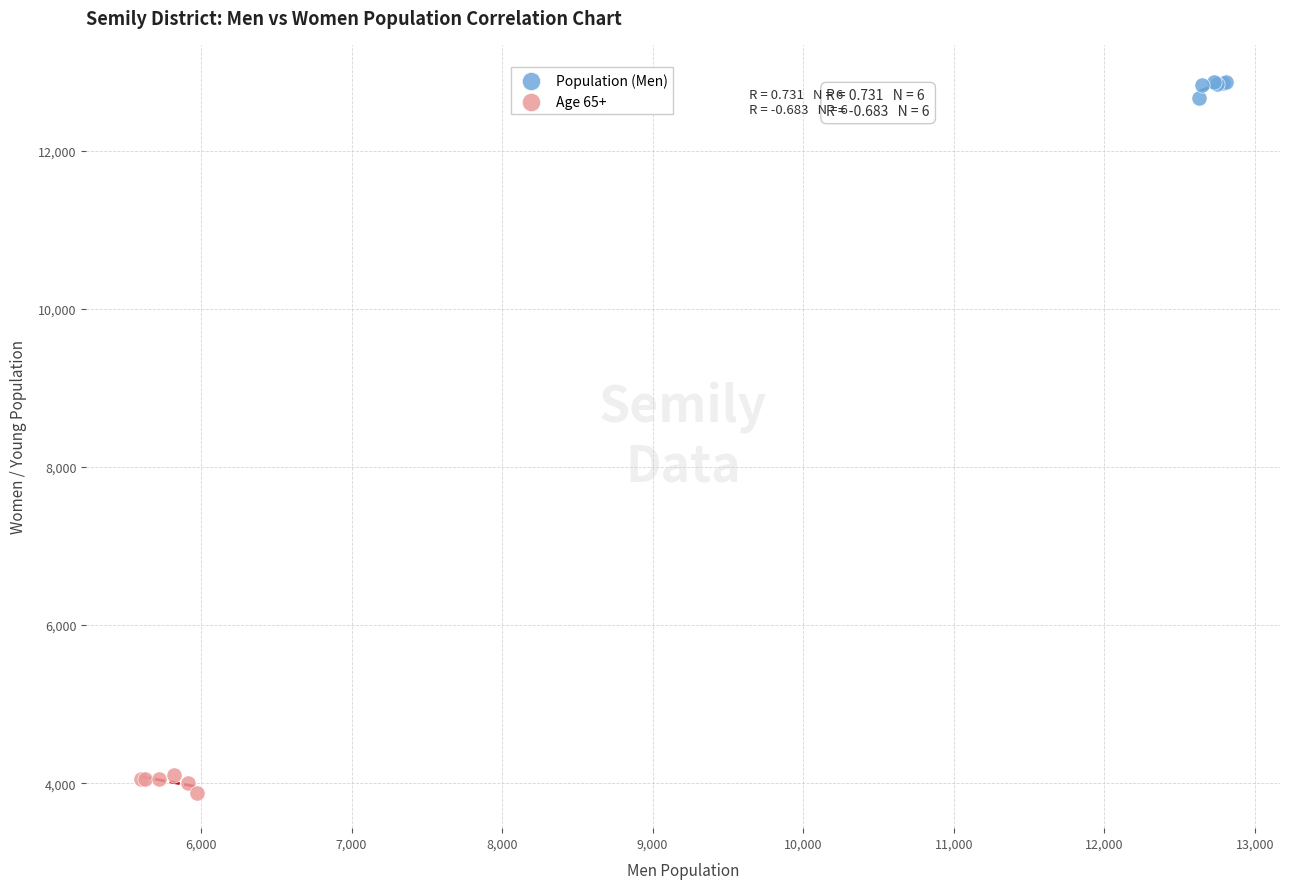

Which series reaches the minimum Y coordinate?

Age 65+